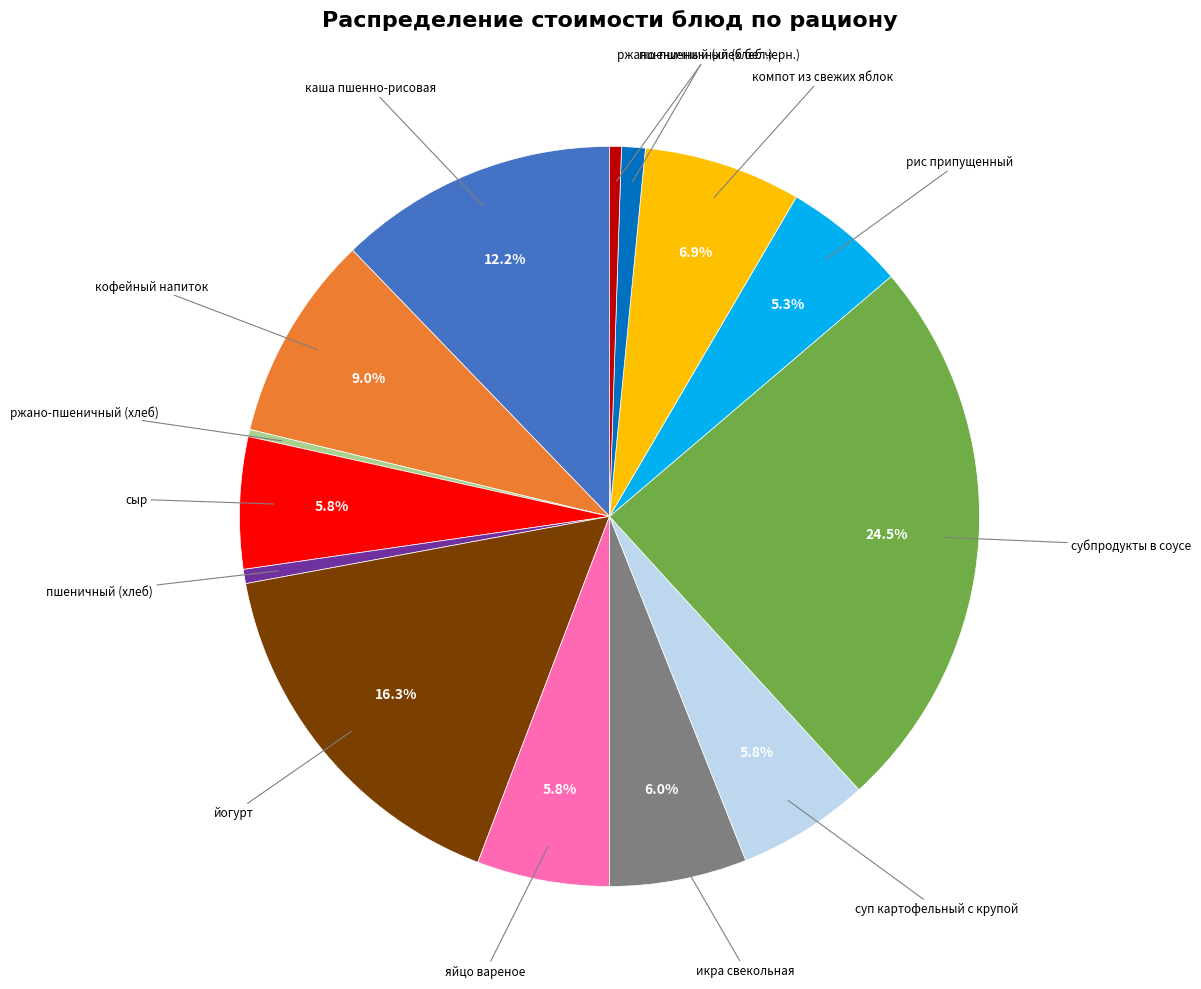

Is there a majority slice in this chart?

No